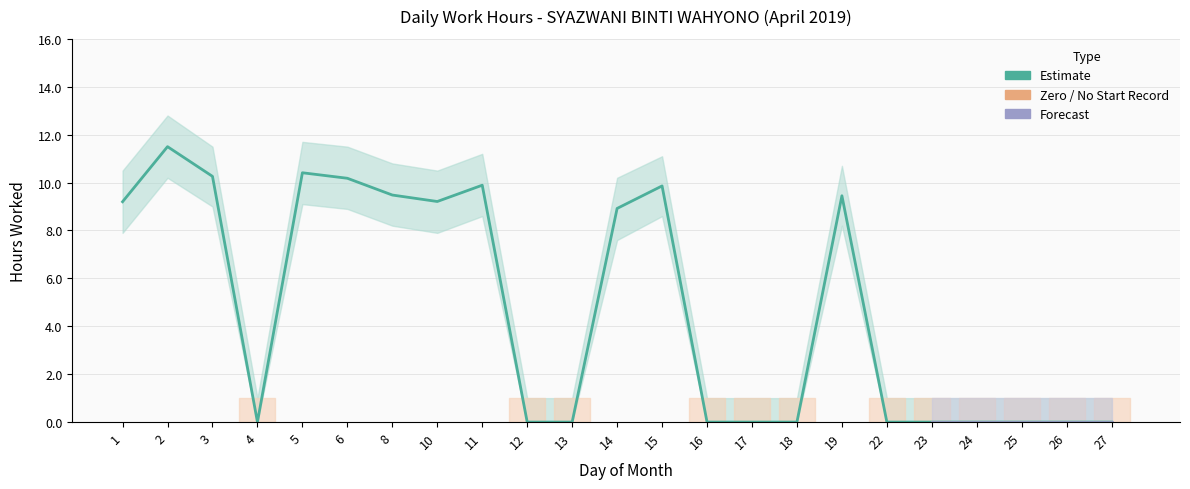

What is the sum of the values at 13 and 15?

9.9